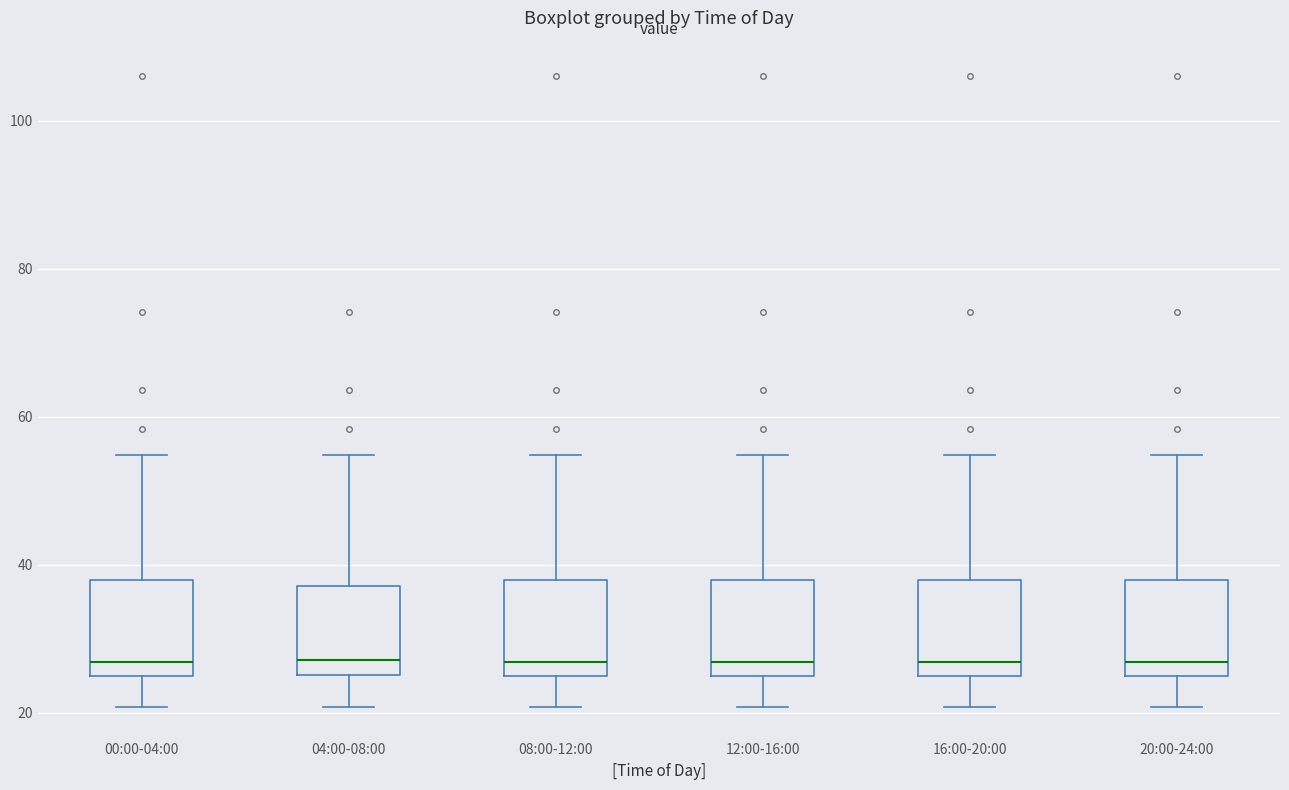

Reading left to right, transcribe this box plot: for each box, give where its median line is, the range the box spans, and where its two whiskers end, as read against the y-axis. The values are not printed on the chart, so give them approximately, as read against the axis.

00:00-04:00: median 26, box 24 to 38, whiskers 20 to 54
04:00-08:00: median 28, box 26 to 38, whiskers 20 to 54
08:00-12:00: median 26, box 24 to 38, whiskers 20 to 54
12:00-16:00: median 26, box 24 to 38, whiskers 20 to 54
16:00-20:00: median 26, box 24 to 38, whiskers 20 to 54
20:00-24:00: median 26, box 24 to 38, whiskers 20 to 54